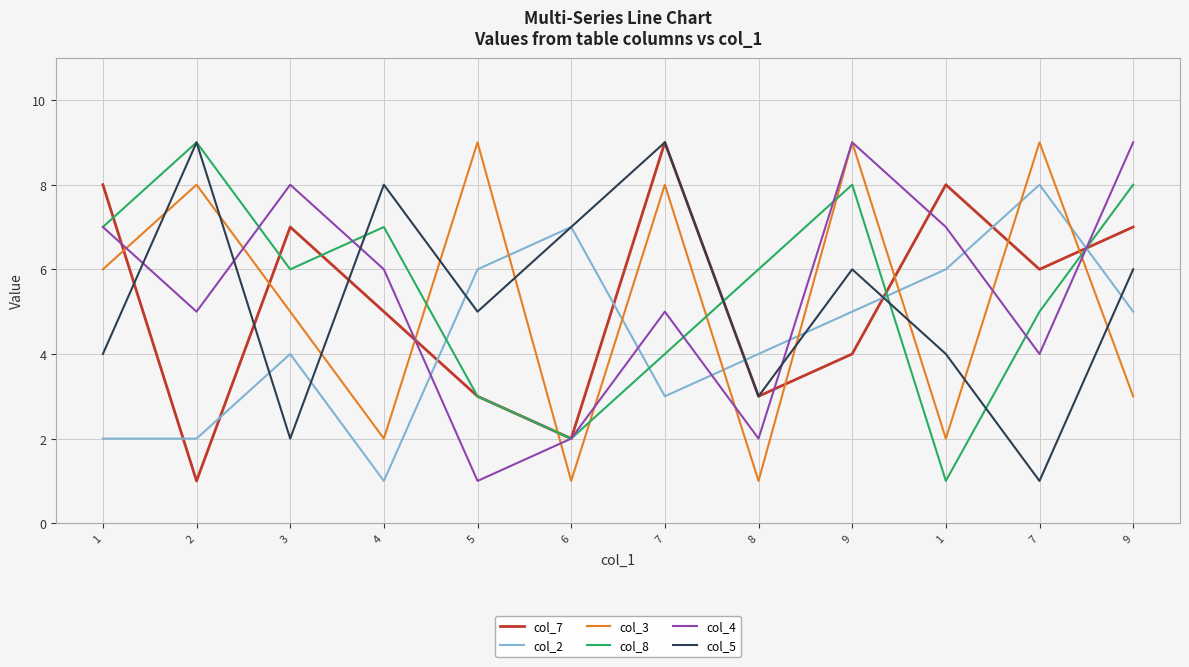

Reading left to right, transcribe all the data shown in this chart.

col_7: 1=8	2=1	3=7	4=5	5=3	6=2	7=9	8=3	9=4	1=8	7=6	9=7
col_2: 1=2	2=2	3=4	4=1	5=6	6=7	7=3	8=4	9=5	1=6	7=8	9=5
col_3: 1=6	2=8	3=5	4=2	5=9	6=1	7=8	8=1	9=9	1=2	7=9	9=3
col_8: 1=7	2=9	3=6	4=7	5=3	6=2	7=4	8=6	9=8	1=1	7=5	9=8
col_4: 1=7	2=5	3=8	4=6	5=1	6=2	7=5	8=2	9=9	1=7	7=4	9=9
col_5: 1=4	2=9	3=2	4=8	5=5	6=7	7=9	8=3	9=6	1=4	7=1	9=6